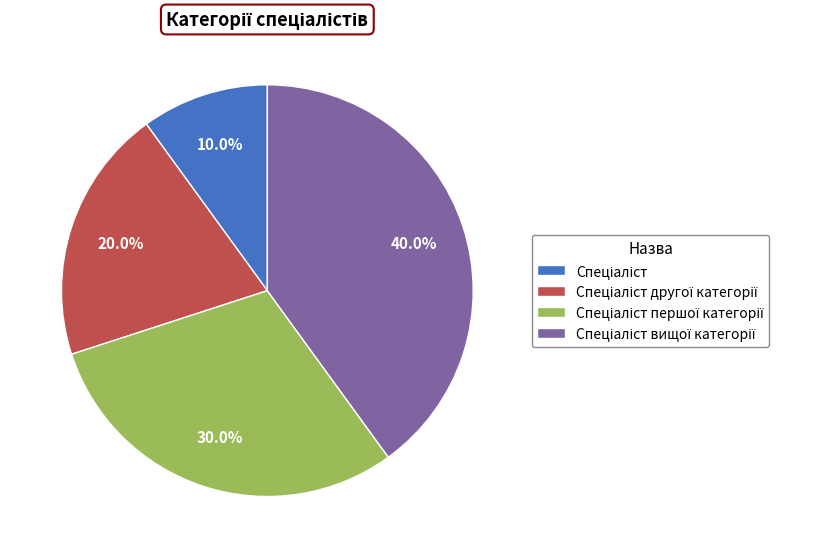

Count the number of slices in the pie.

4